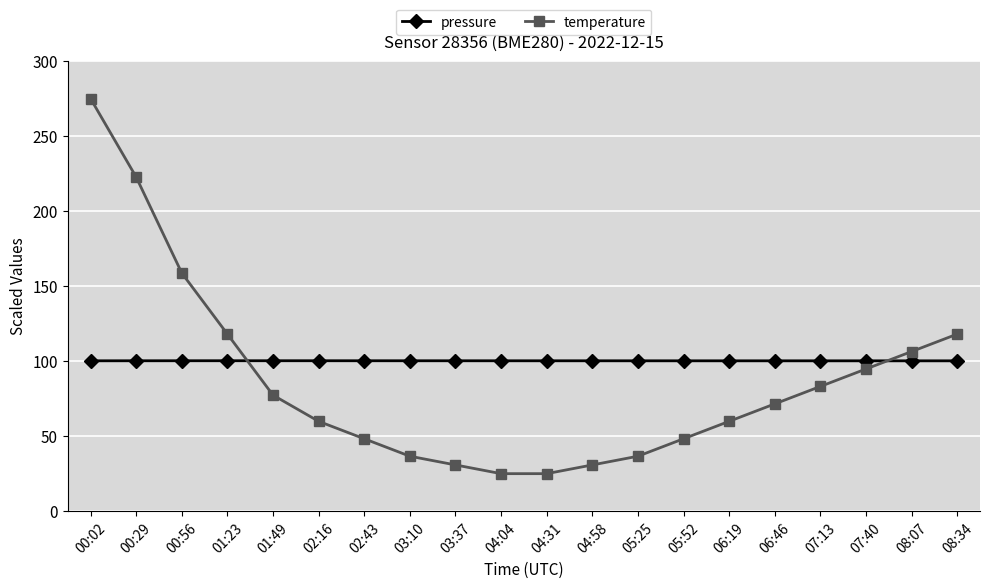

Is it true that pressure equals 100.2 at 00:29?

True